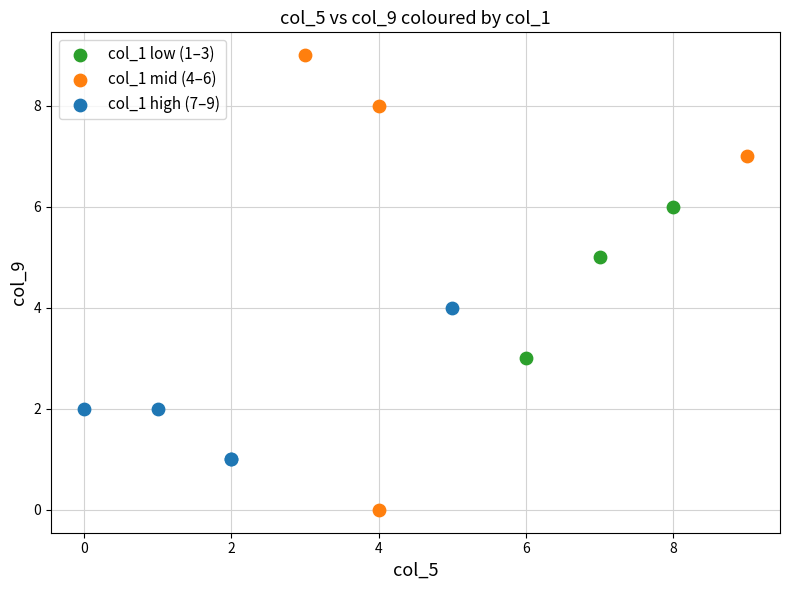

What are all the series names shown in the legend?

col_1 low (1–3), col_1 mid (4–6), col_1 high (7–9)